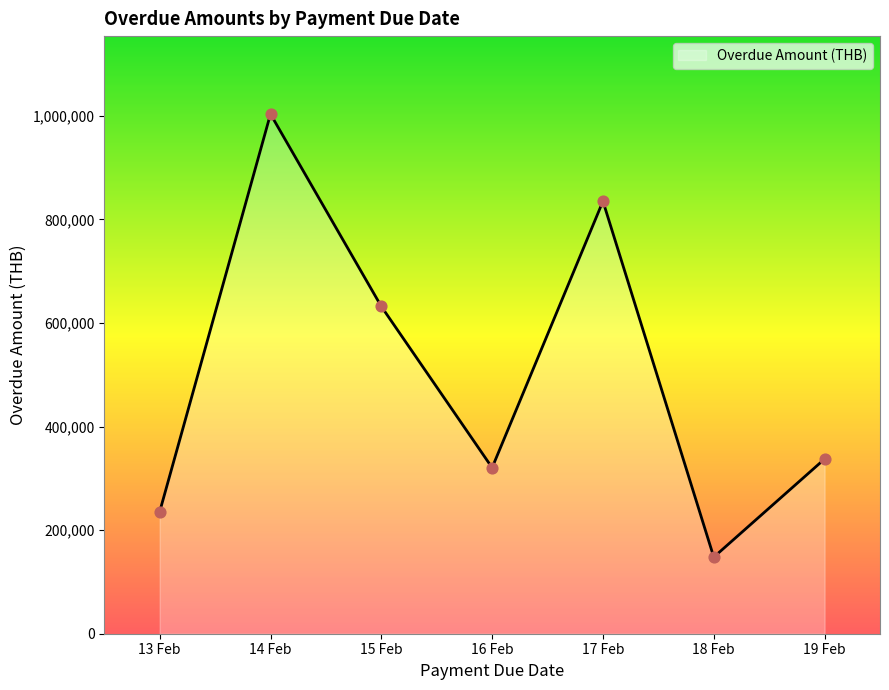

Approximately how many times larger is the value at 13 Feb compared to 18 Feb?

1.6